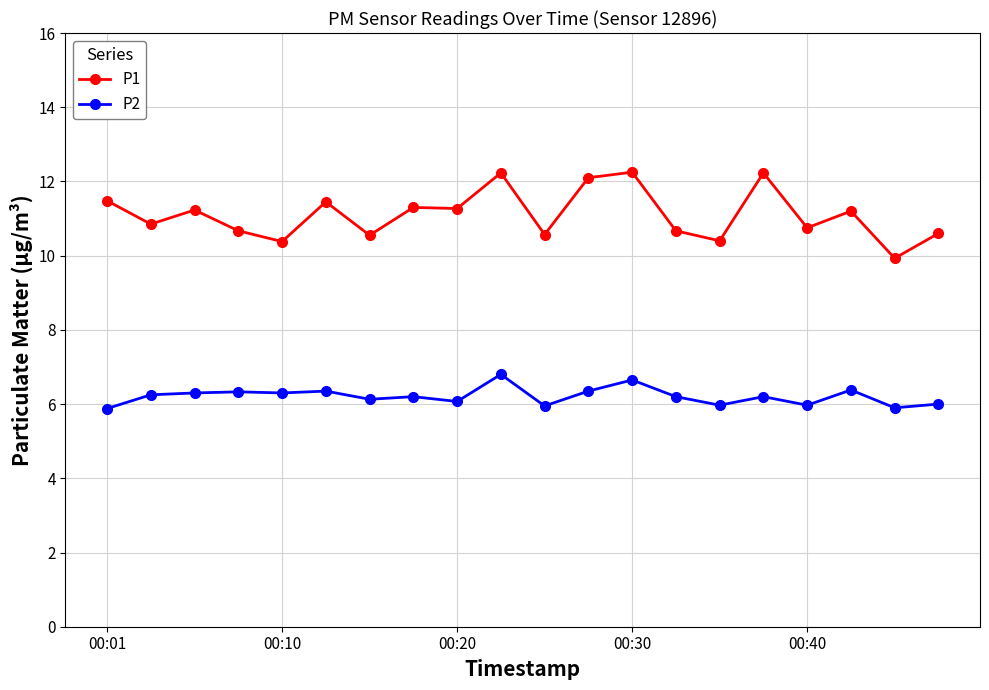

True or false: P2 has more than 2 interior local peaks.

True